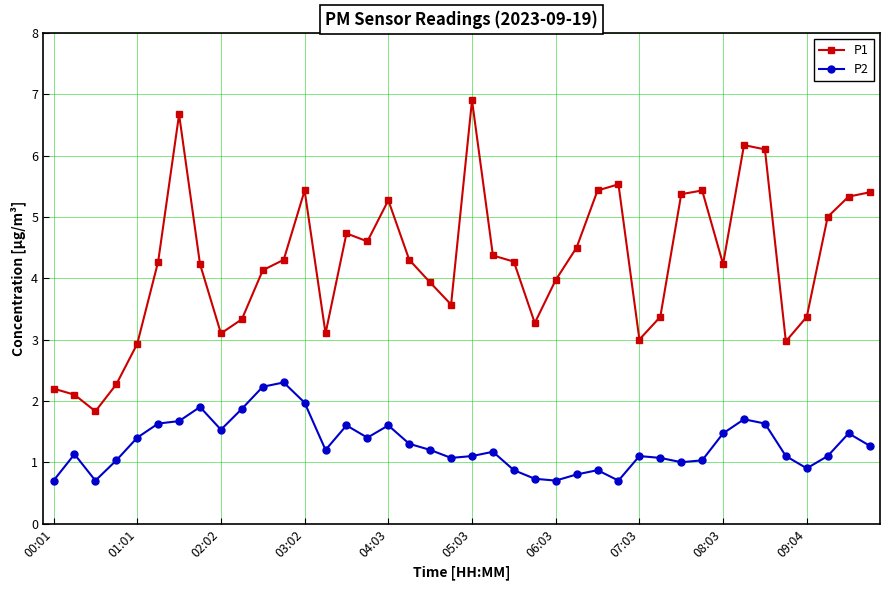

Count the number of data series in this chart.

2